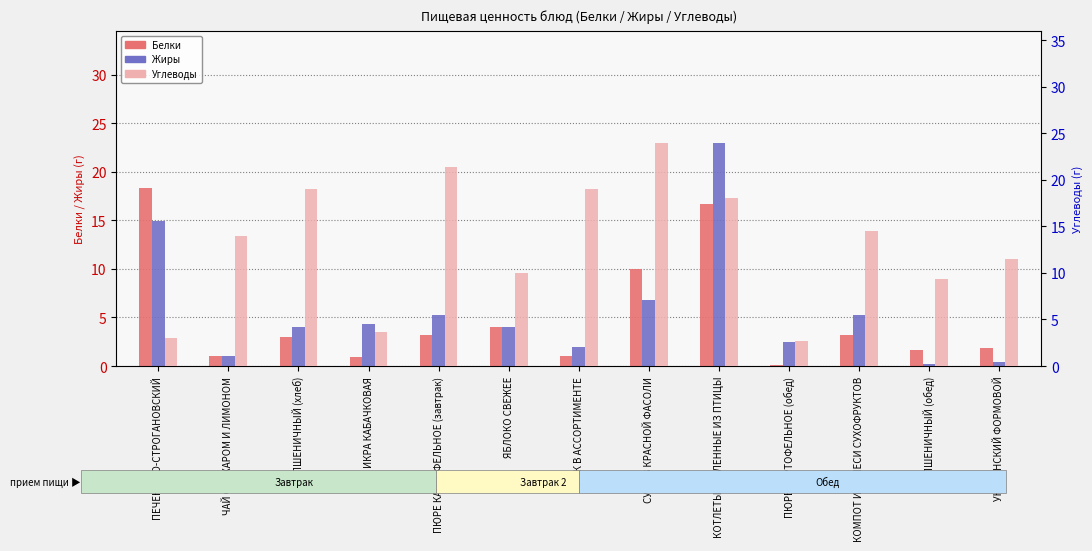

Reading left to right, list all the values displayed in this chart.

Белки: 18.3	1.0	3.0	0.9	3.2	4.0	1.0	10.0	16.7	0.1	3.2	1.6	1.9
Жиры: 14.9	1.0	4.0	4.3	5.3	4.0	2.0	6.8	23.0	2.5	5.3	0.2	0.4
Углеводы: 3.0	14.0	19.0	3.7	21.4	10.0	19.0	24.0	18.0	2.7	14.5	9.3	11.5